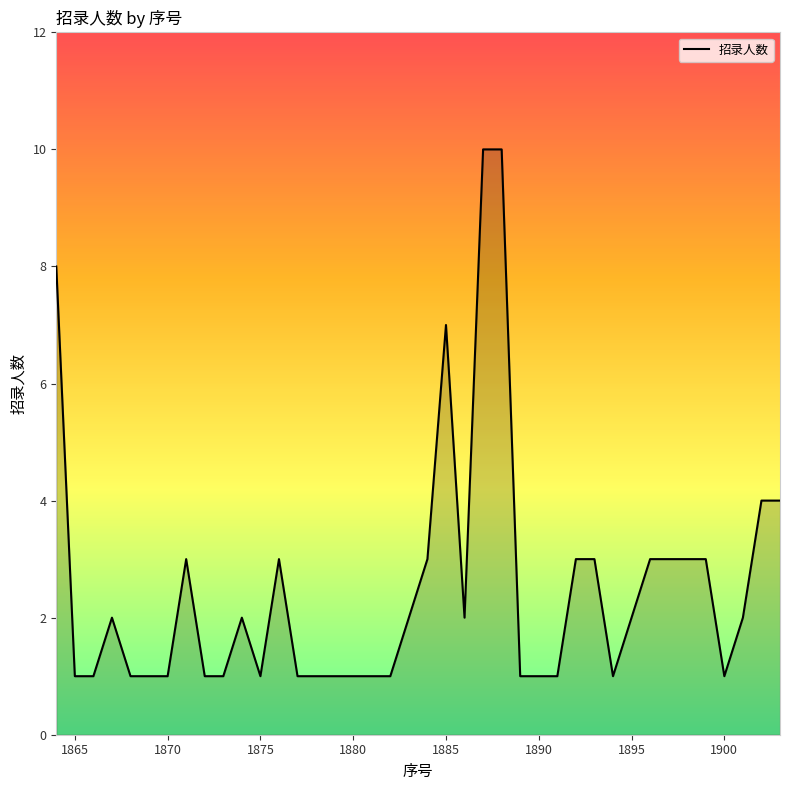

What is the maximum value shown in the chart?

10